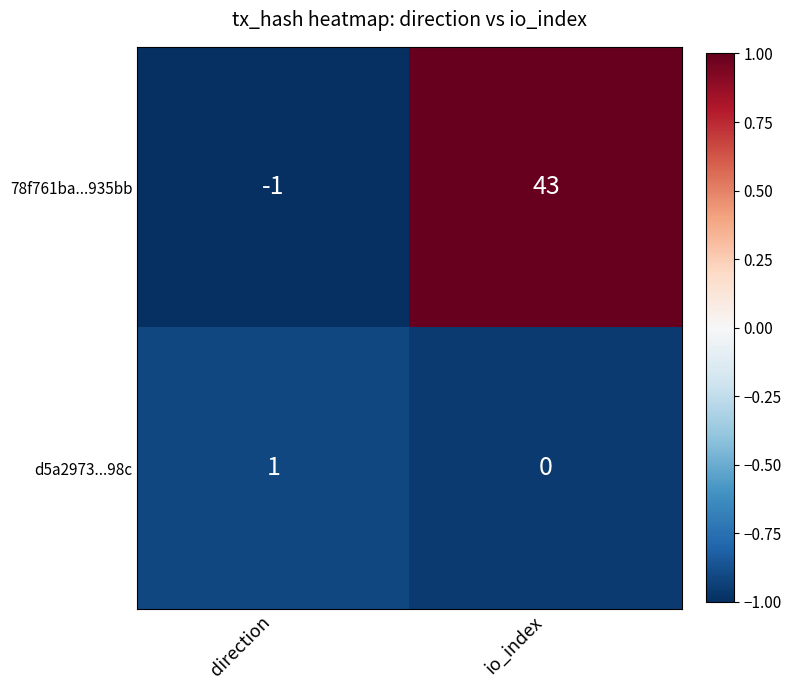

Which label corresponds to the largest value in the chart?

io_index